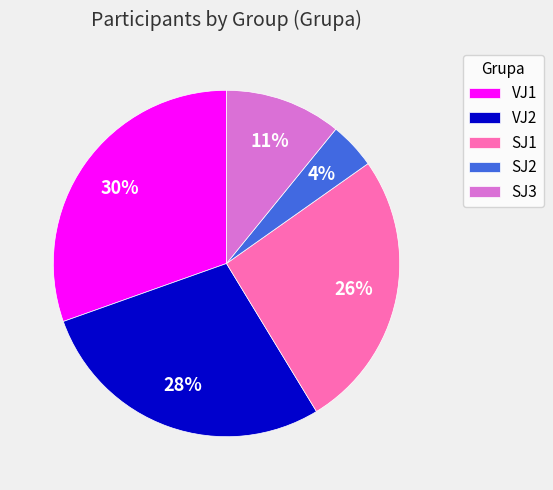

Rank the categories by value from highest to lowest.

VJ1, VJ2, SJ1, SJ3, SJ2